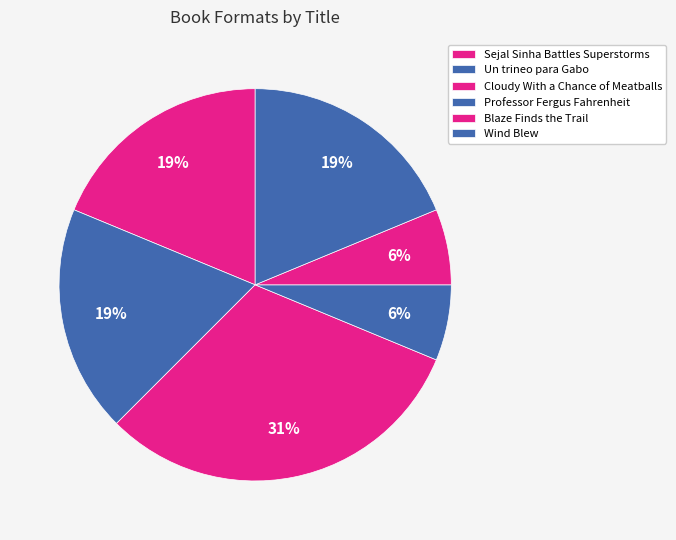

What is the total percentage of Professor Fergus Fahrenheit and Sejal Sinha Battles Superstorms?

25.0%